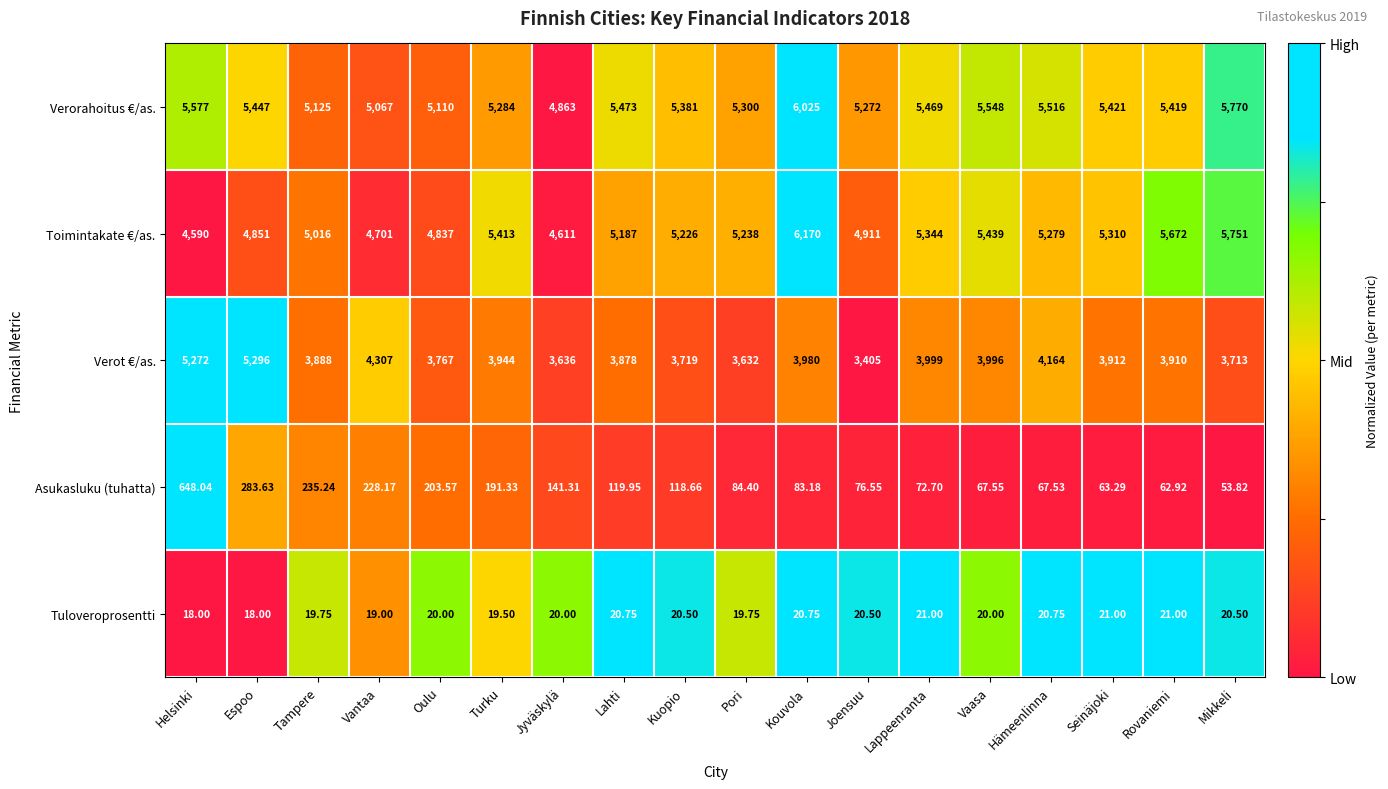

Which series has the largest range (max minus min)?

Verot €/as.